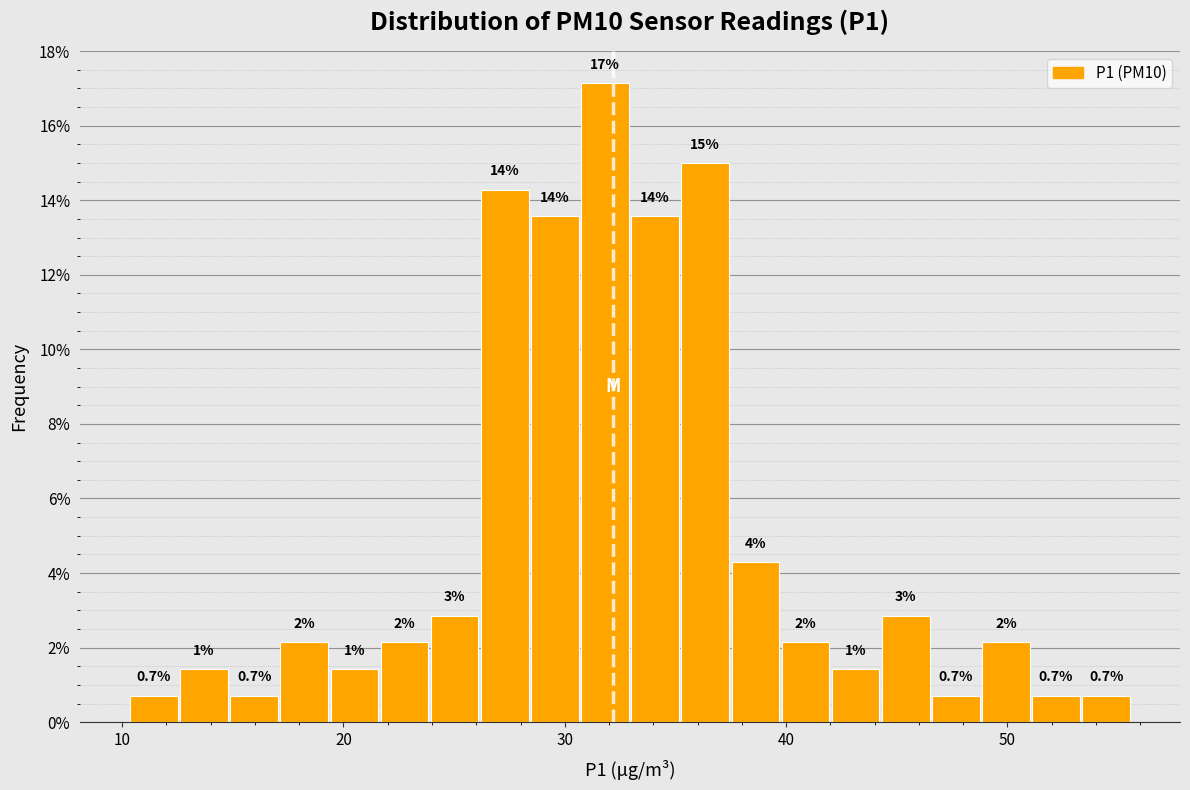

Around what value on the x-axis is the tallest bar? Give the approximate position of its centre, as read against the axis.

32